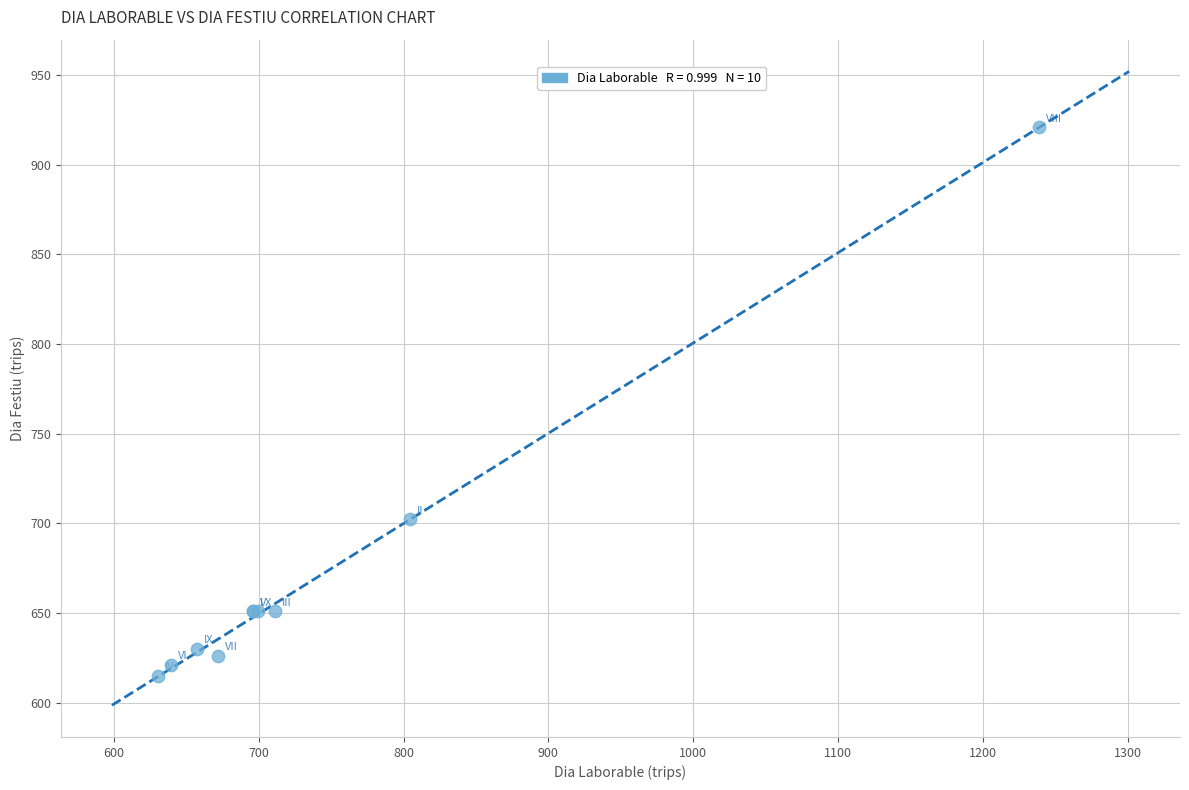

What Y value in the scatter plot is closest to 768?

702.2